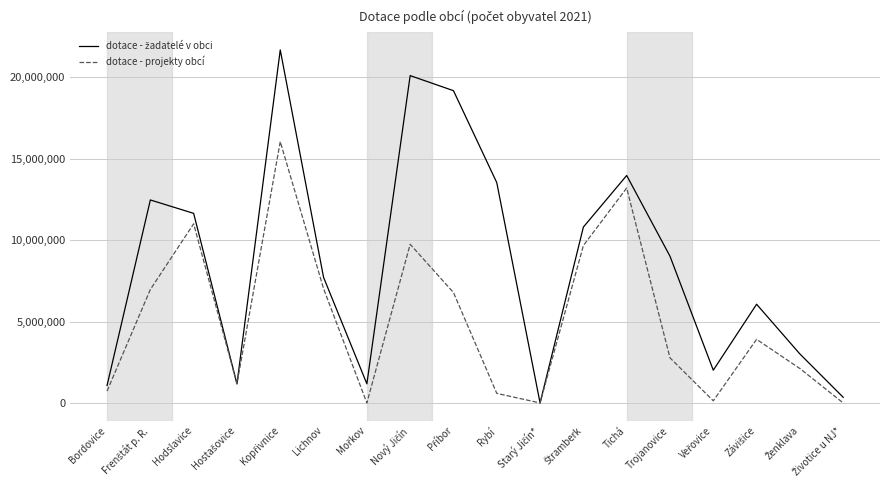

Does the chart display data point markers on the line(s)?

No